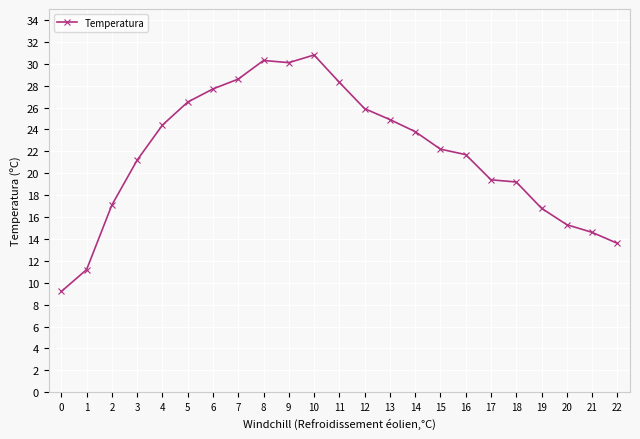

What is the value of the 6th point from the left?

26.5